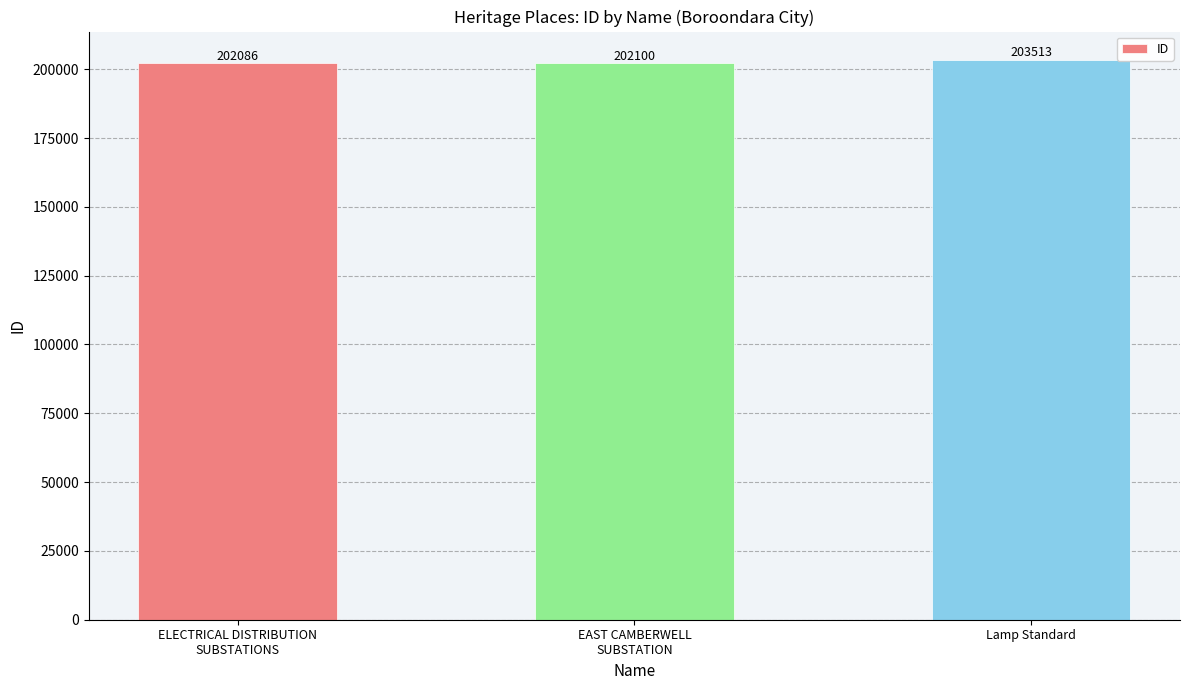

Which has a higher value, Lamp Standard or ELECTRICAL DISTRIBUTION
SUBSTATIONS?

Lamp Standard